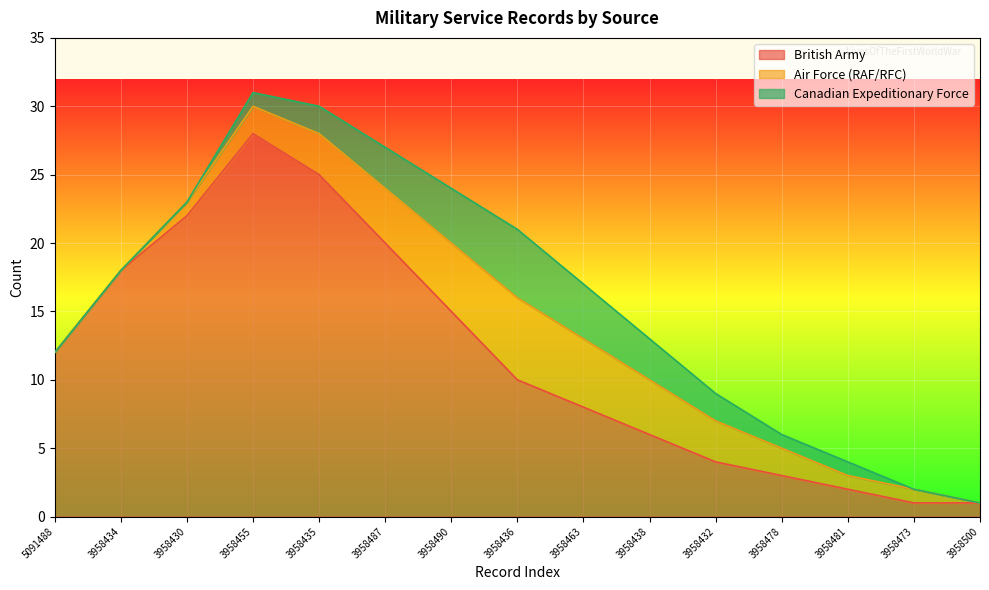

How many values in the Air Force (RAF/RFC) series exceed 2?

7